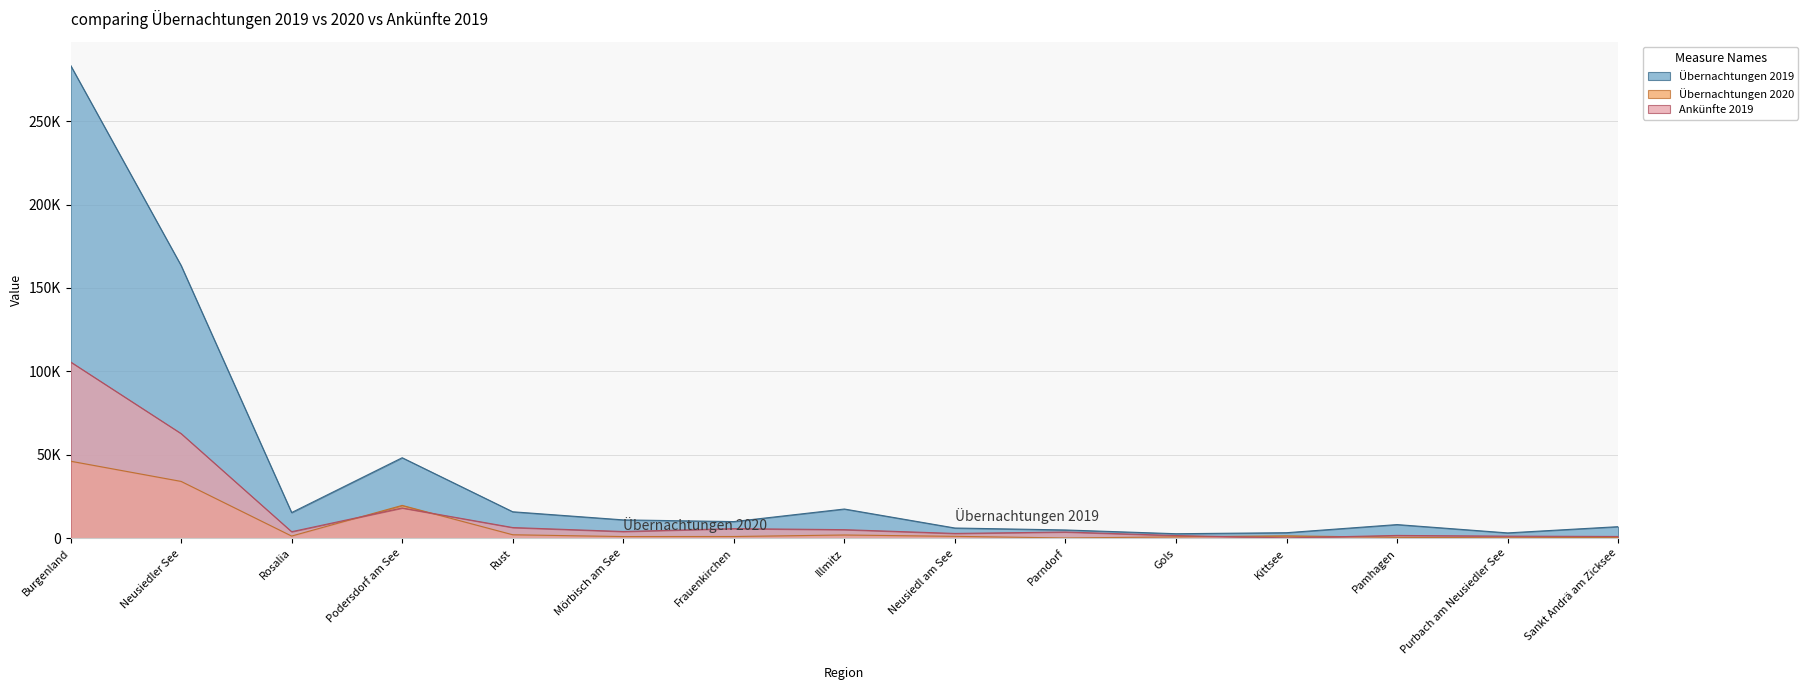

True or false: Übernachtungen 2020 has more than 1 interior local peaks.

True